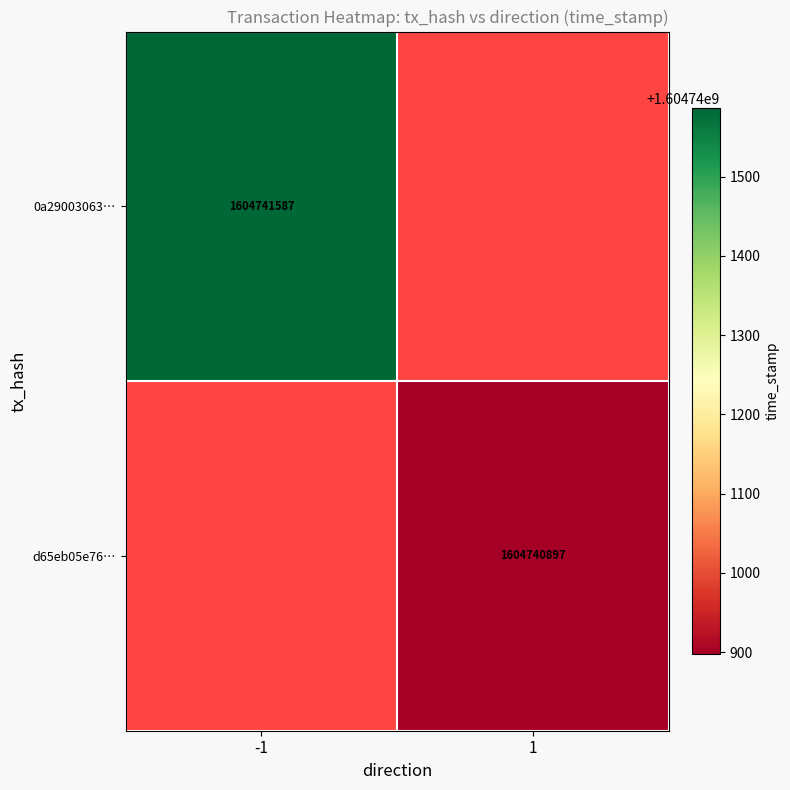

Which series has the largest total across all categories?

0a29003063bfac8289ee28248c314fc91fa33b1